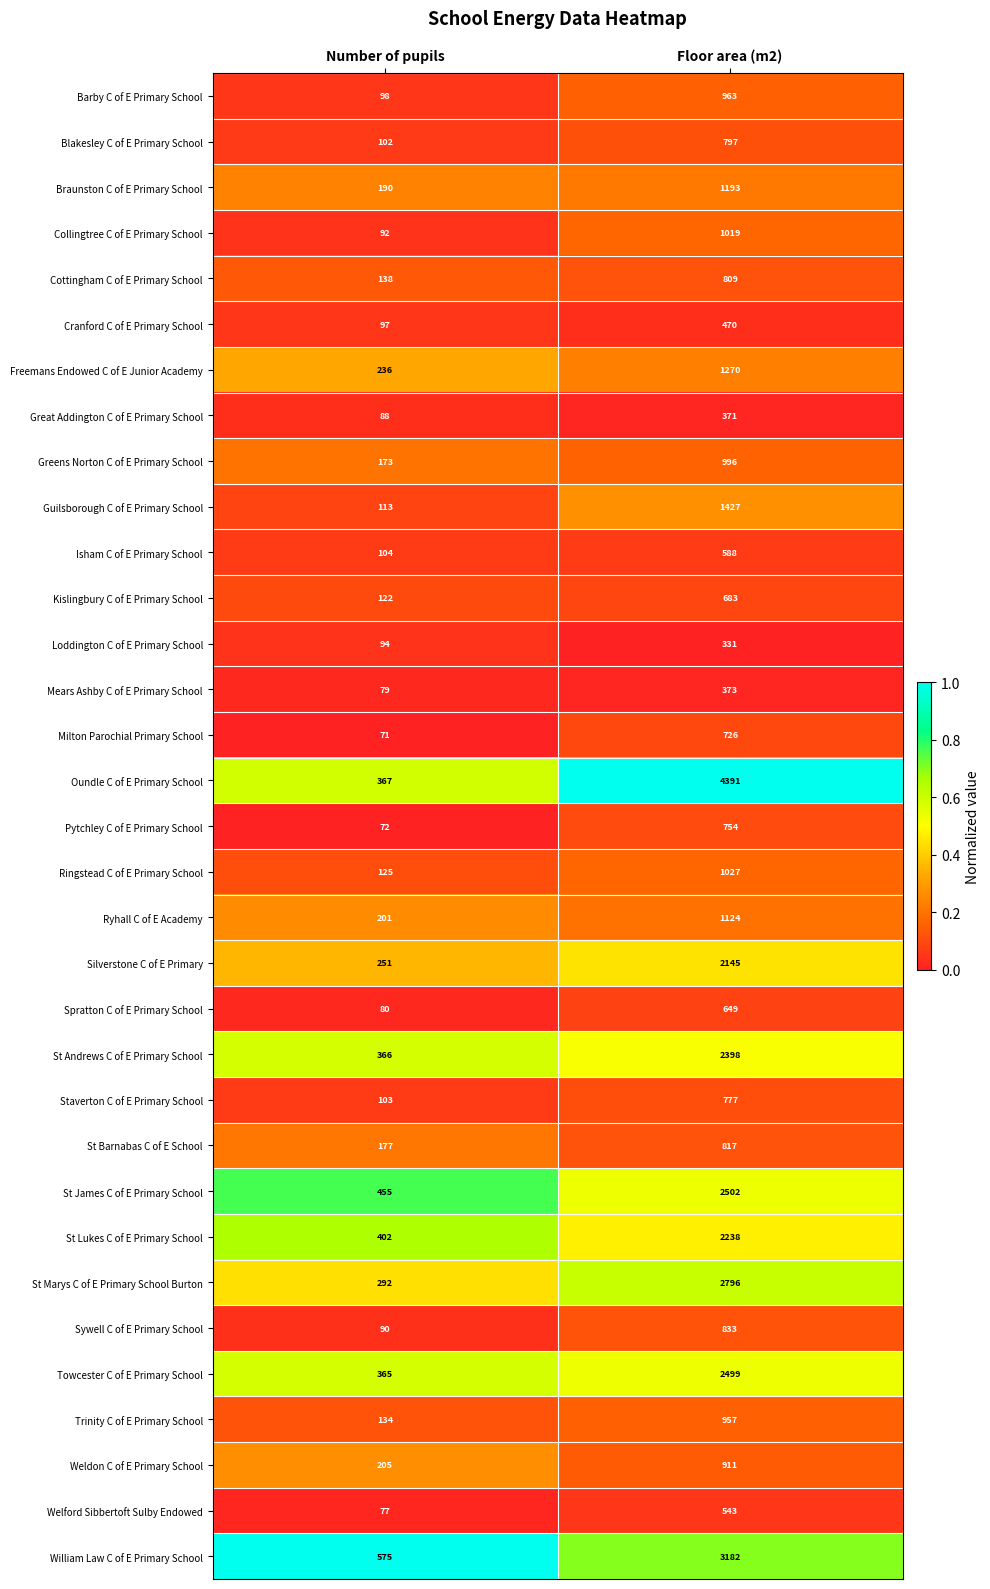

Is the value of Greens Norton C of E Primary School at Floor area (m2) greater than the value of Pytchley C of E Primary School at Floor area (m2)?

Yes